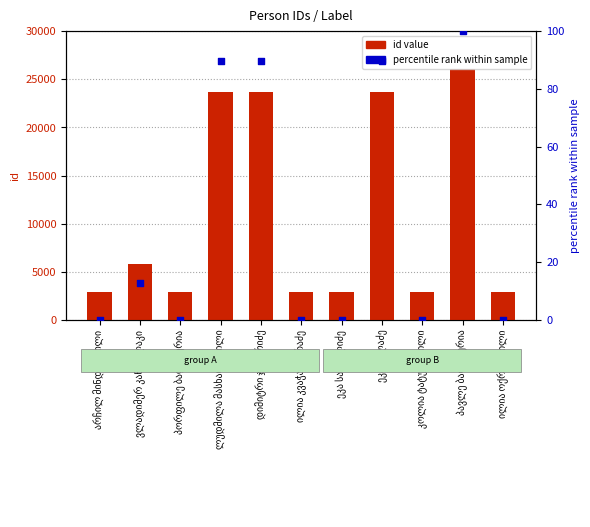

At how many categories does at least one series exceed 24990?

1